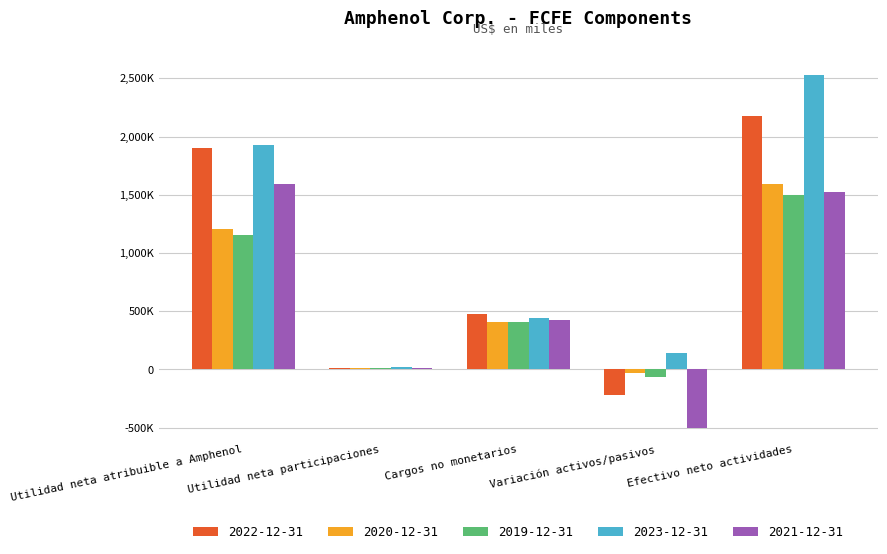

At which label does 2022-12-31 first exceed 477700?

Utilidad neta atribuible a Amphenol